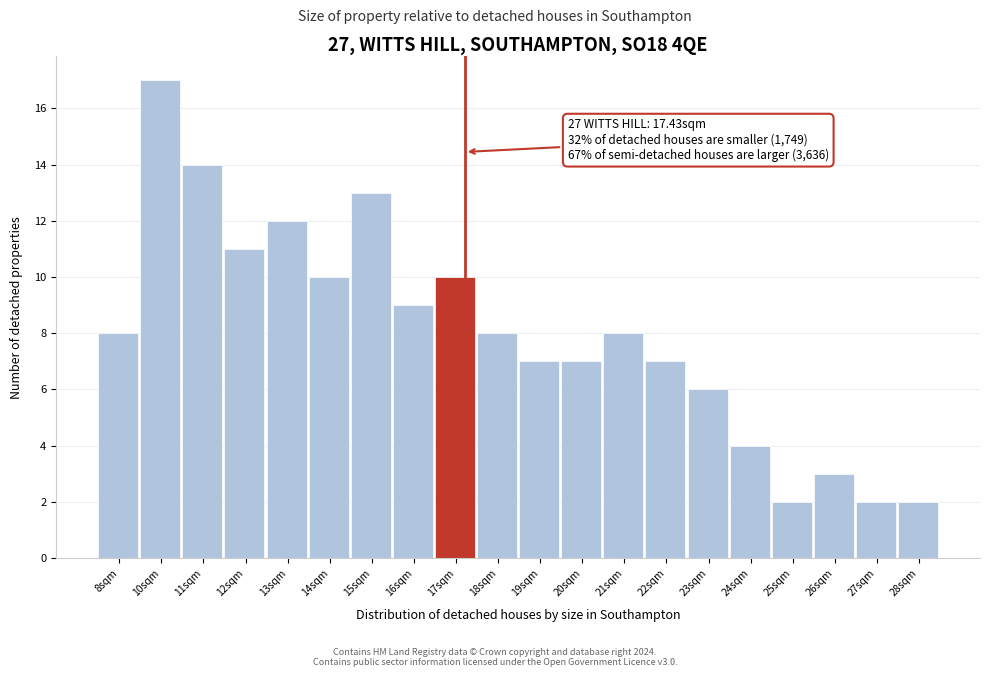

Reading left to right, extract all data points from this chart.

8sqm=8	10sqm=17	11sqm=14	12sqm=11	13sqm=12	14sqm=10	15sqm=13	16sqm=9	17sqm=10	18sqm=8	19sqm=7	20sqm=7	21sqm=8	22sqm=7	23sqm=6	24sqm=4	25sqm=2	26sqm=3	27sqm=2	28sqm=2